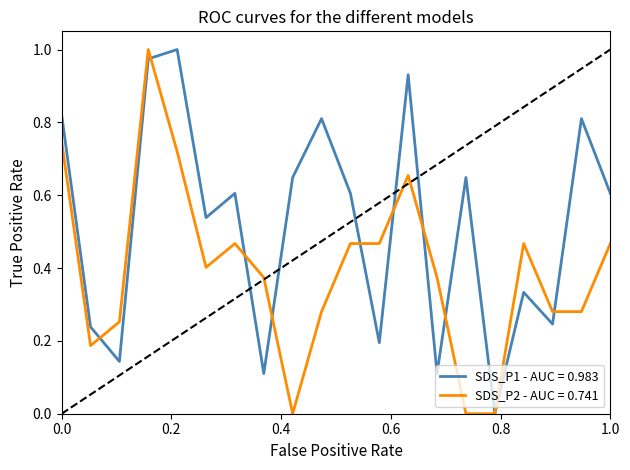

List the series in order of their overall mean, highest first.

SDS_P1 - AUC = 0.983, SDS_P2 - AUC = 0.741